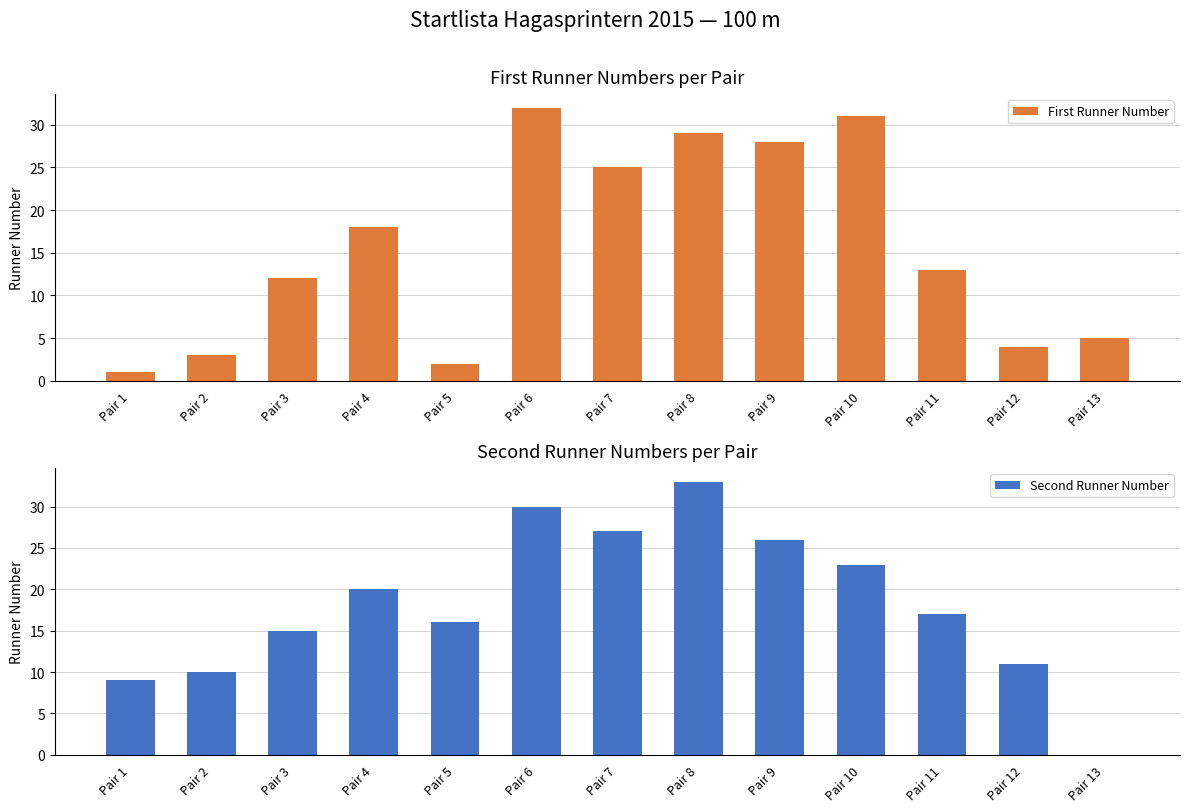

Which series has the largest total across all categories?

Second Runner Number